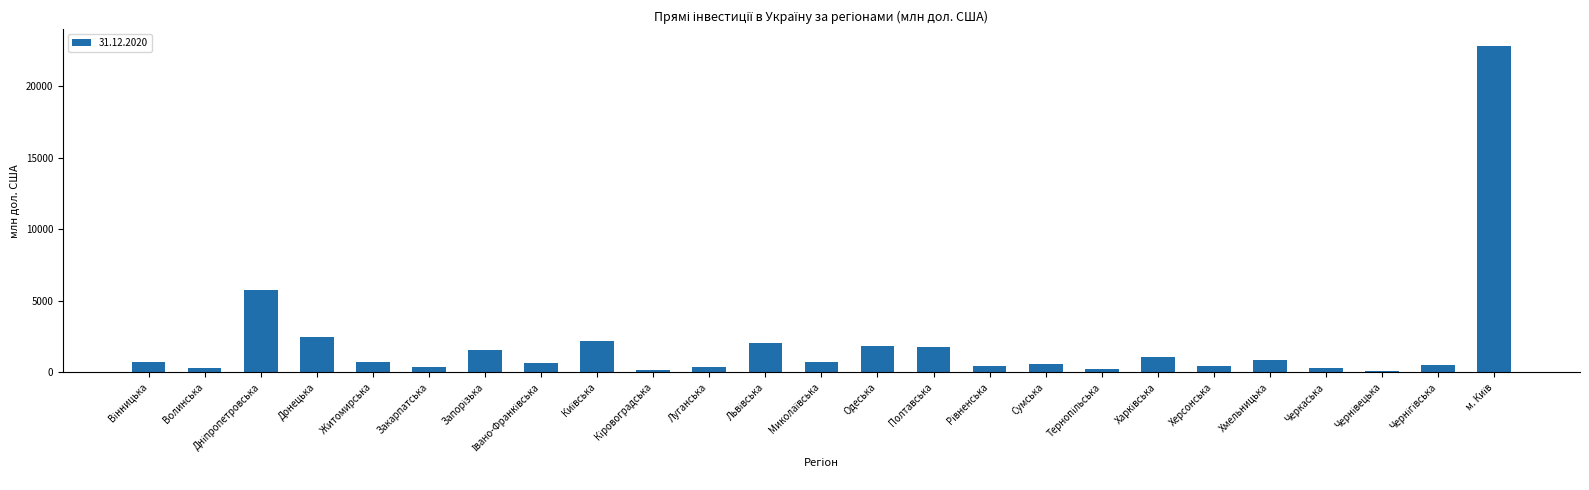

How many series are shown in this chart?

1